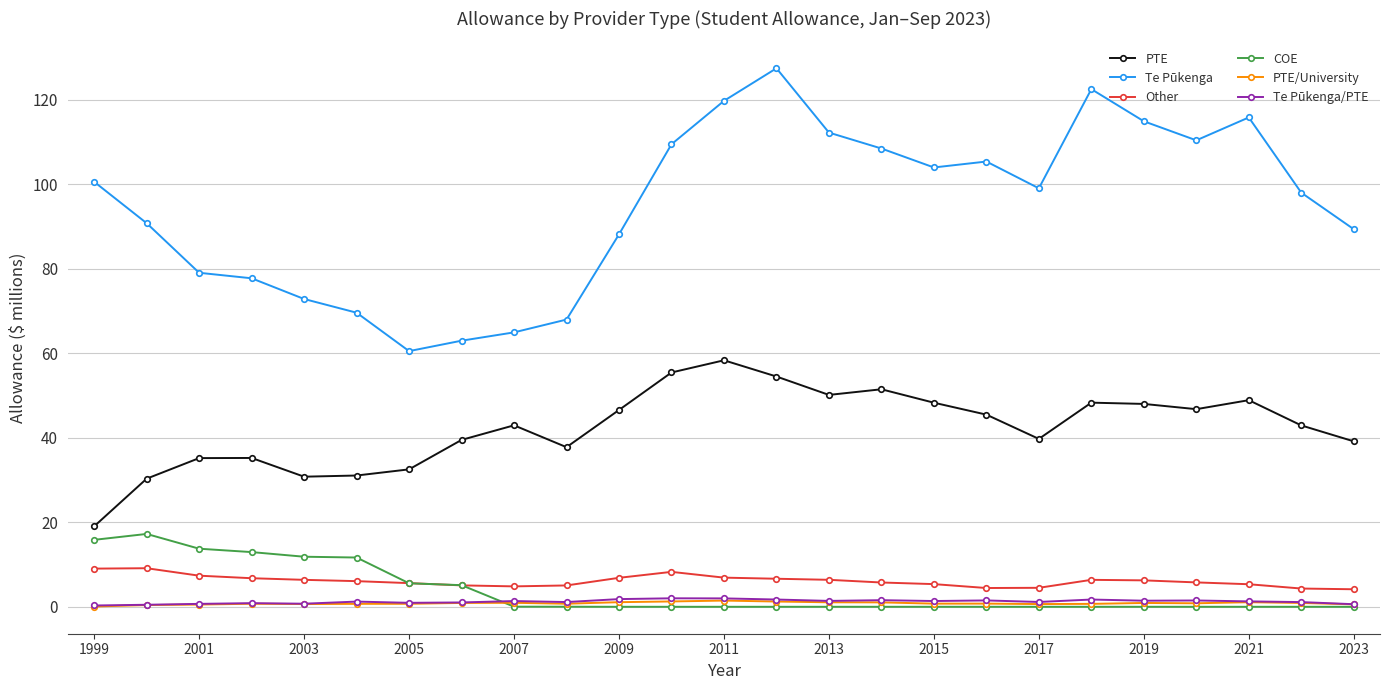

True or false: COE has more than 1 interior local peaks.

True